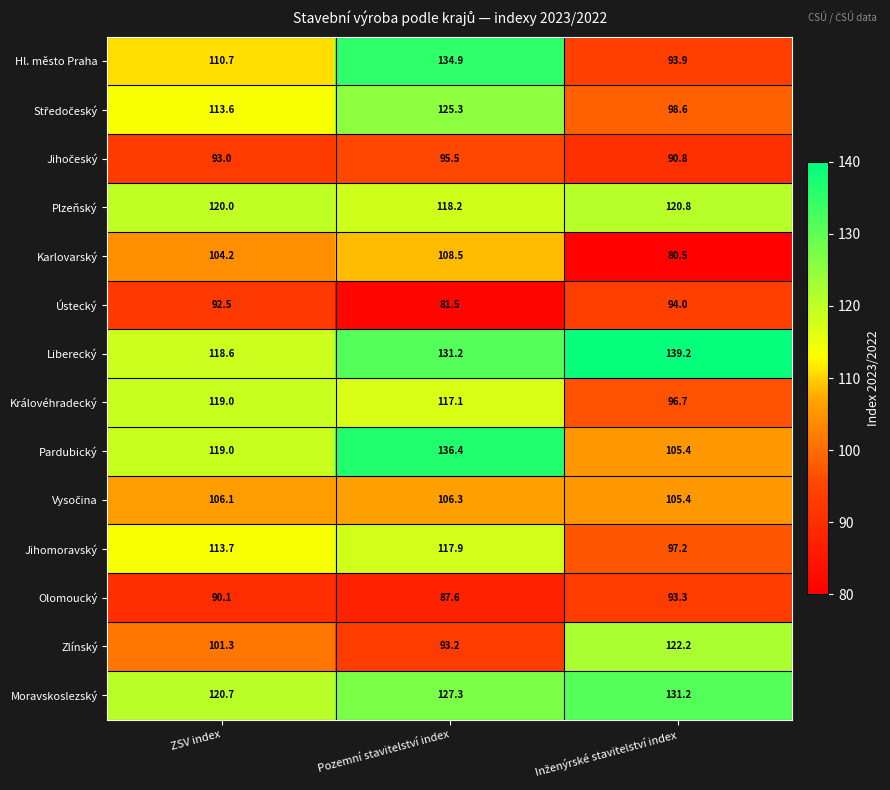

Is it true that Karlovarský equals 41.4 at Pozemní stavitelství index?

False